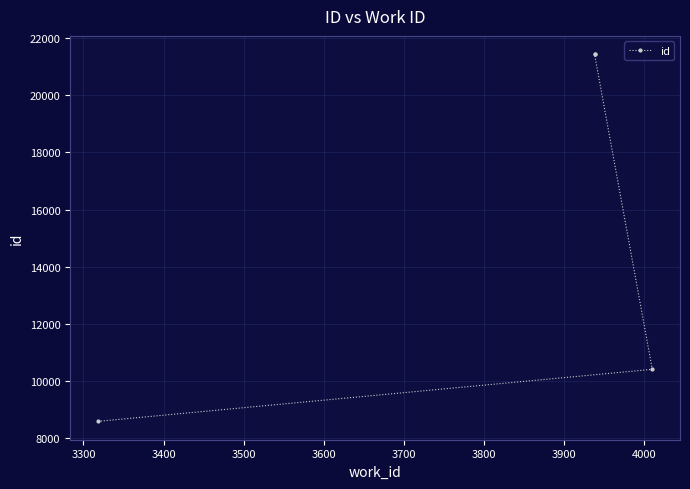

Which has a higher value, 3400 or 3300?

3400